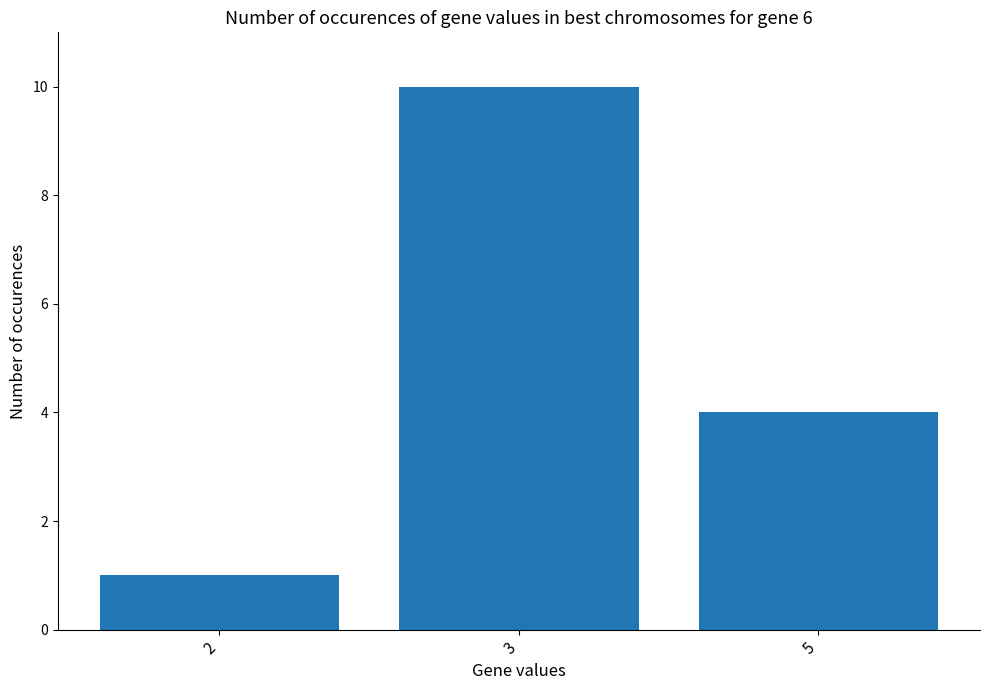

List the labels in order of value, largest first.

3, 5, 2